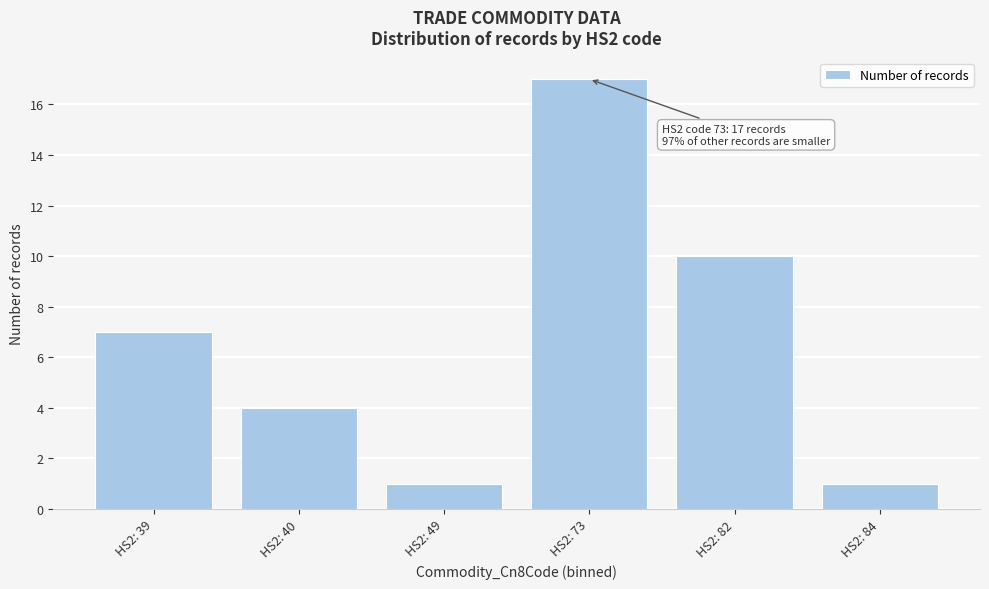

Reading right to left, list all the values displayed in this chart.

HS2: 84=1	HS2: 82=10	HS2: 73=17	HS2: 49=1	HS2: 40=4	HS2: 39=7